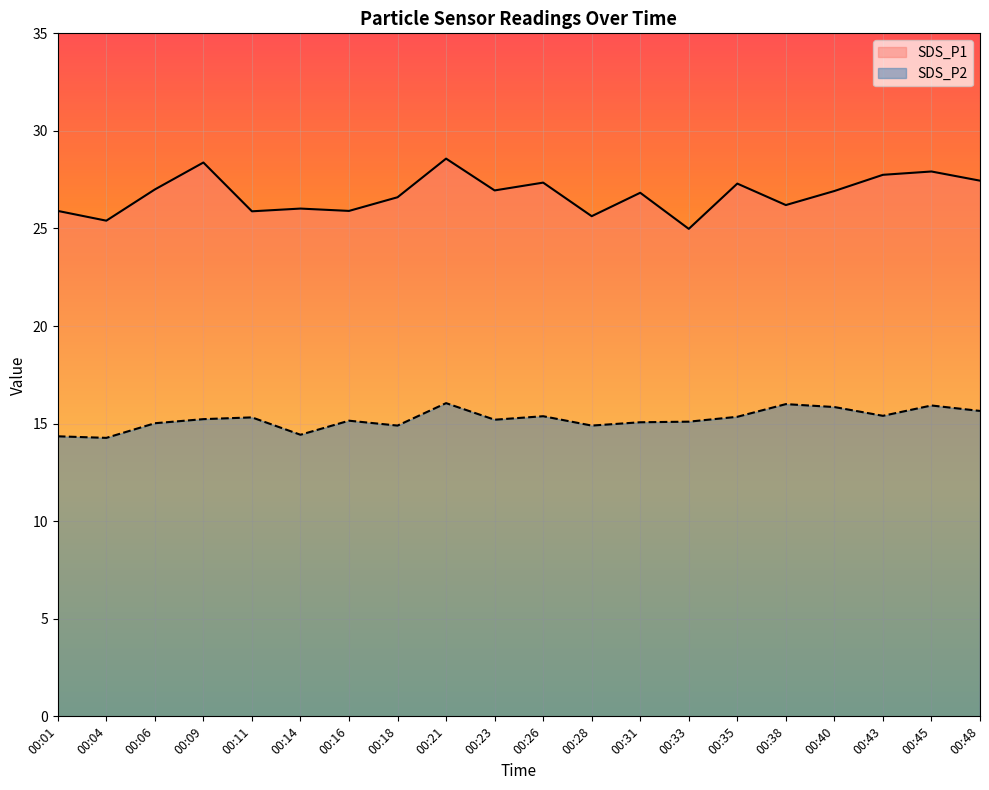

Rank the categories by SDS_P1 value from lowest to highest.

00:33, 00:04, 00:28, 00:11, 00:01, 00:16, 00:14, 00:38, 00:18, 00:31, 00:40, 00:23, 00:06, 00:35, 00:26, 00:48, 00:43, 00:45, 00:09, 00:21